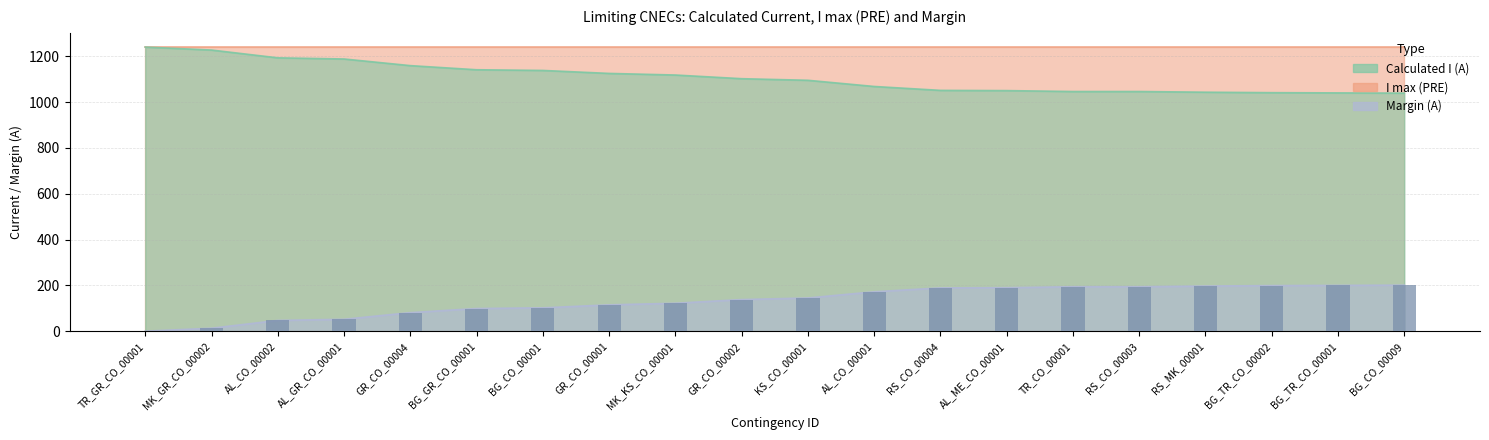

What is the difference between the maximum and minimum values in the Calculated I (A) series?

201